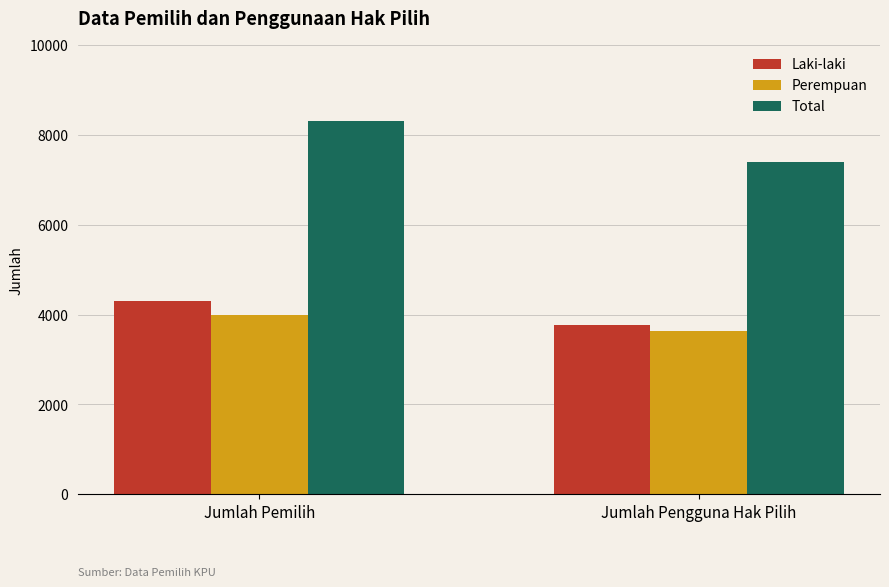

How many groups of bars are there?

2